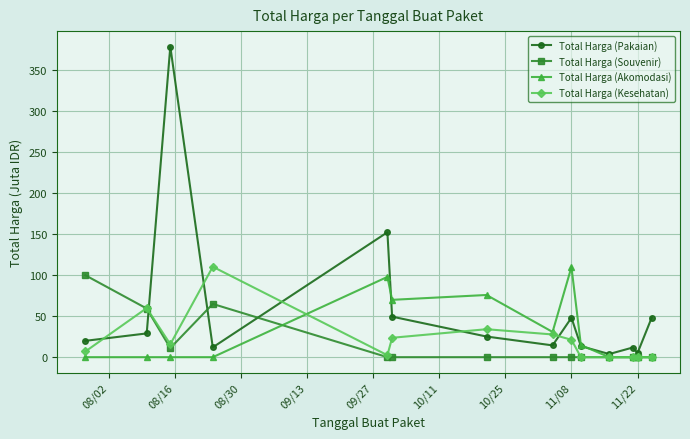

Which series has the widest spread of values?

Total Harga (Pakaian)